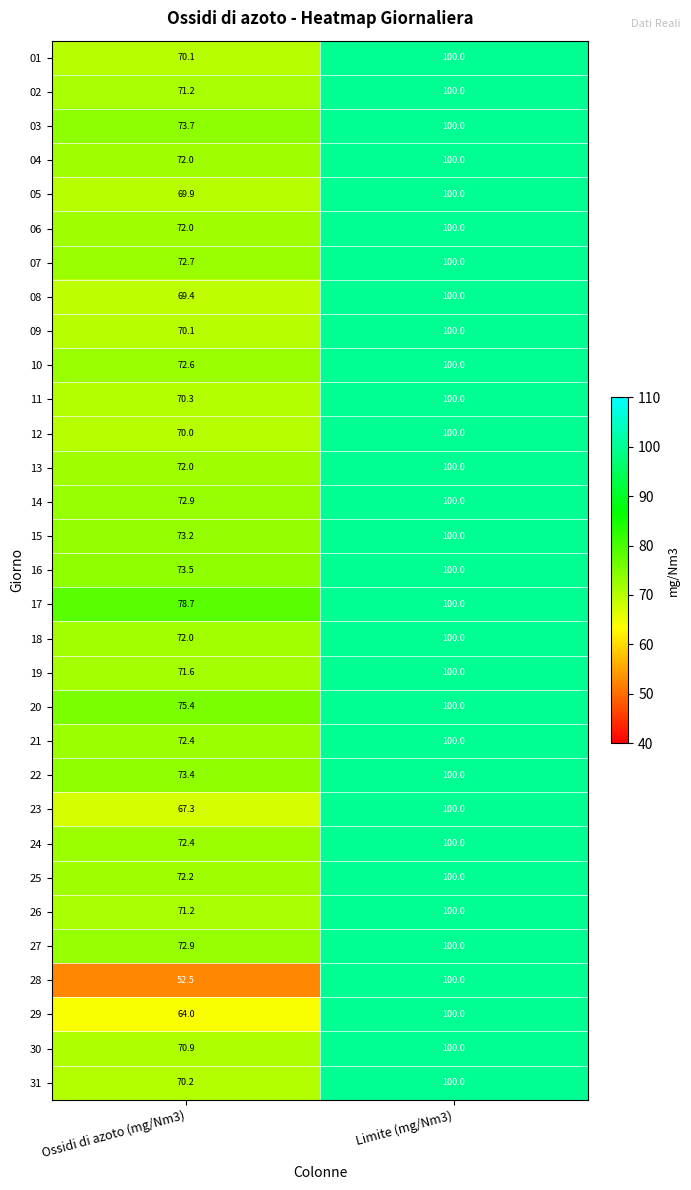

Where is 18 nearest to the value 86?

Ossidi di azoto (mg/Nm3)